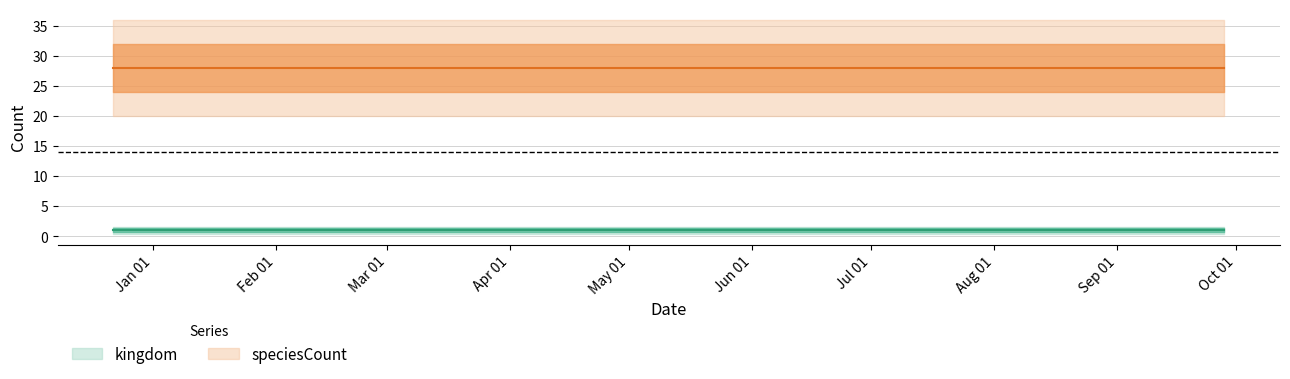

Reading left to right, list all the values displayed in this chart.

kingdom: 1	1	1	1
speciesCount: 28	28	28	28